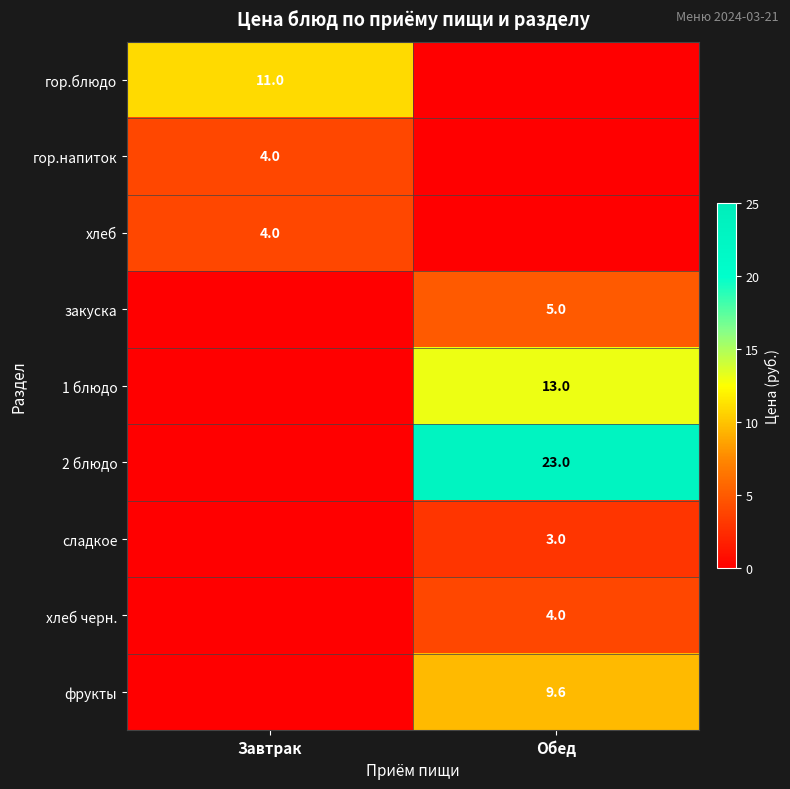

At how many categories does at least one series exceed 9?

2